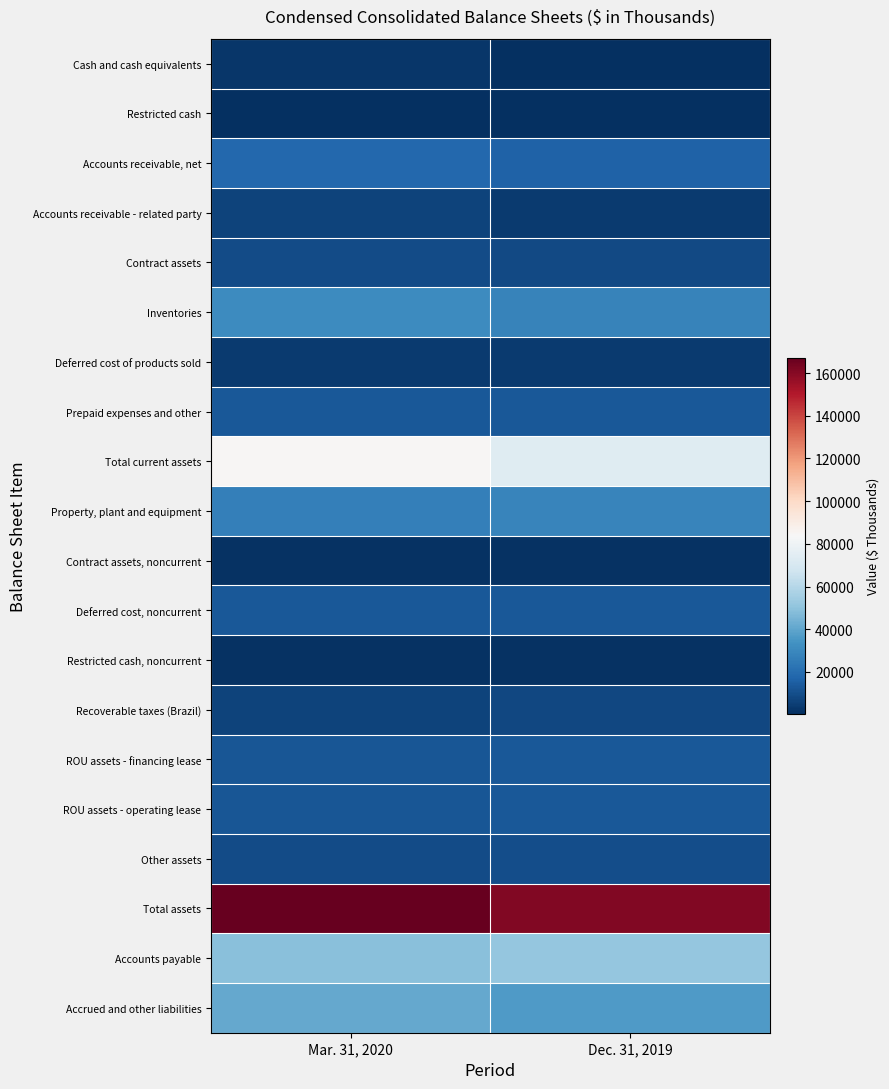

Reading left to right, what are all the values shown in this chart?

Cash and cash equivalents: Mar. 31, 2020=2607	Dec. 31, 2019=270
Restricted cash: Mar. 31, 2020=399	Dec. 31, 2019=469
Accounts receivable, net: Mar. 31, 2020=18426	Dec. 31, 2019=16322
Accounts receivable - related party: Mar. 31, 2020=6769	Dec. 31, 2019=3868
Contract assets: Mar. 31, 2020=9355	Dec. 31, 2019=8485
Inventories: Mar. 31, 2020=31063	Dec. 31, 2019=27770
Deferred cost of products sold: Mar. 31, 2020=3535	Dec. 31, 2019=3677
Prepaid expenses and other: Mar. 31, 2020=12823	Dec. 31, 2019=12750
Total current assets: Mar. 31, 2020=84977	Dec. 31, 2019=73611
Property, plant and equipment: Mar. 31, 2020=26912	Dec. 31, 2019=28930
Contract assets, noncurrent: Mar. 31, 2020=1203	Dec. 31, 2019=1203
Deferred cost, noncurrent: Mar. 31, 2020=12815	Dec. 31, 2019=12815
Restricted cash, noncurrent: Mar. 31, 2020=960	Dec. 31, 2019=960
Recoverable taxes (Brazil): Mar. 31, 2020=6726	Dec. 31, 2019=7676
ROU assets - financing lease: Mar. 31, 2020=12143	Dec. 31, 2019=12863
ROU assets - operating lease: Mar. 31, 2020=12391	Dec. 31, 2019=13203
Other assets: Mar. 31, 2020=9180	Dec. 31, 2019=9705
Total assets: Mar. 31, 2020=167307	Dec. 31, 2019=160966
Accounts payable: Mar. 31, 2020=48936	Dec. 31, 2019=51234
Accrued and other liabilities: Mar. 31, 2020=40943	Dec. 31, 2019=36655